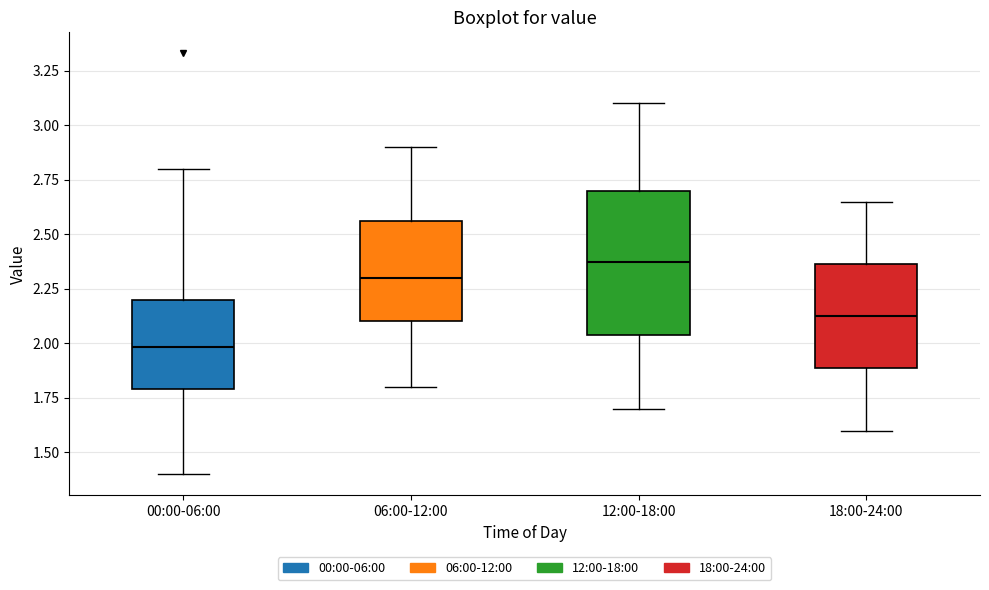

Where is the upper edge of the box for 06:00-12:00 on the y-axis? The values are not printed on the chart, so give them approximately, as read against the axis.

2.55